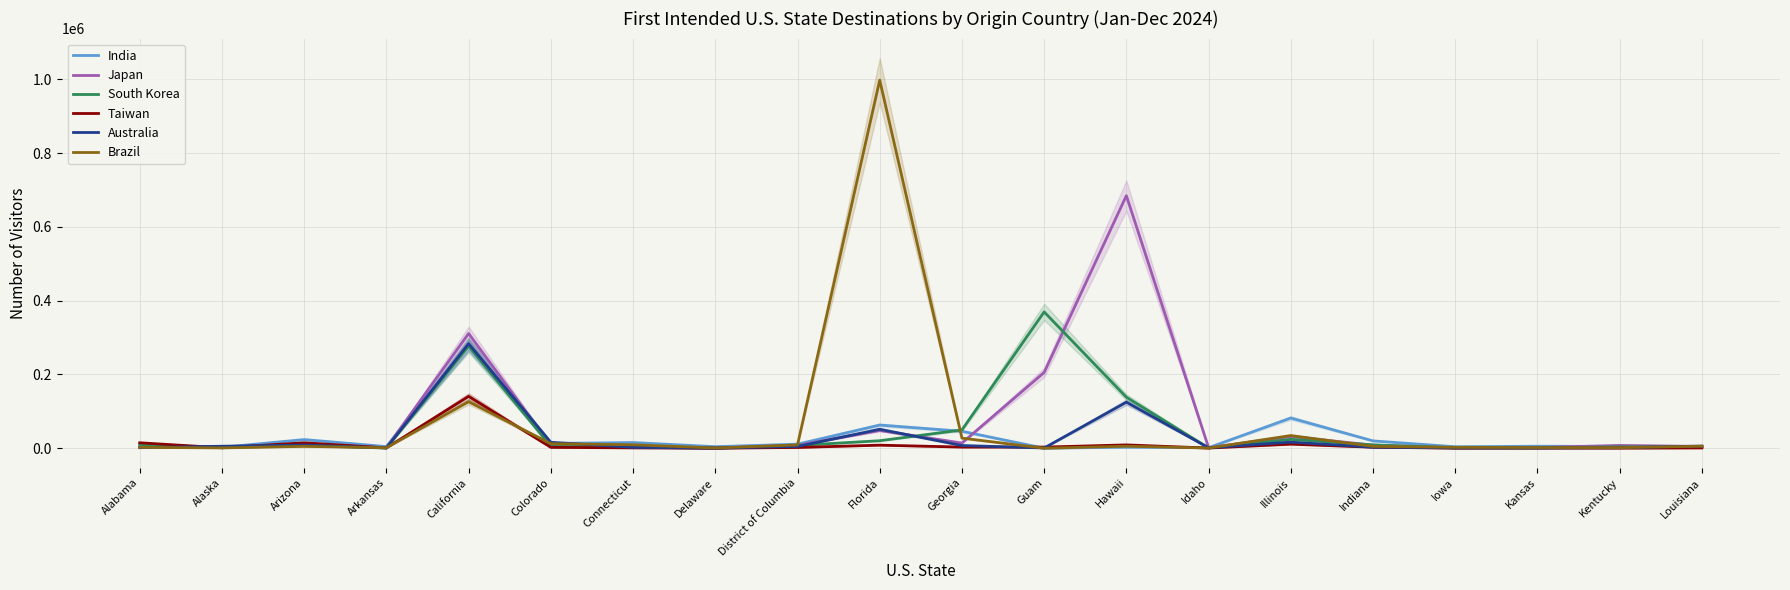

How many series are shown in this chart?

6